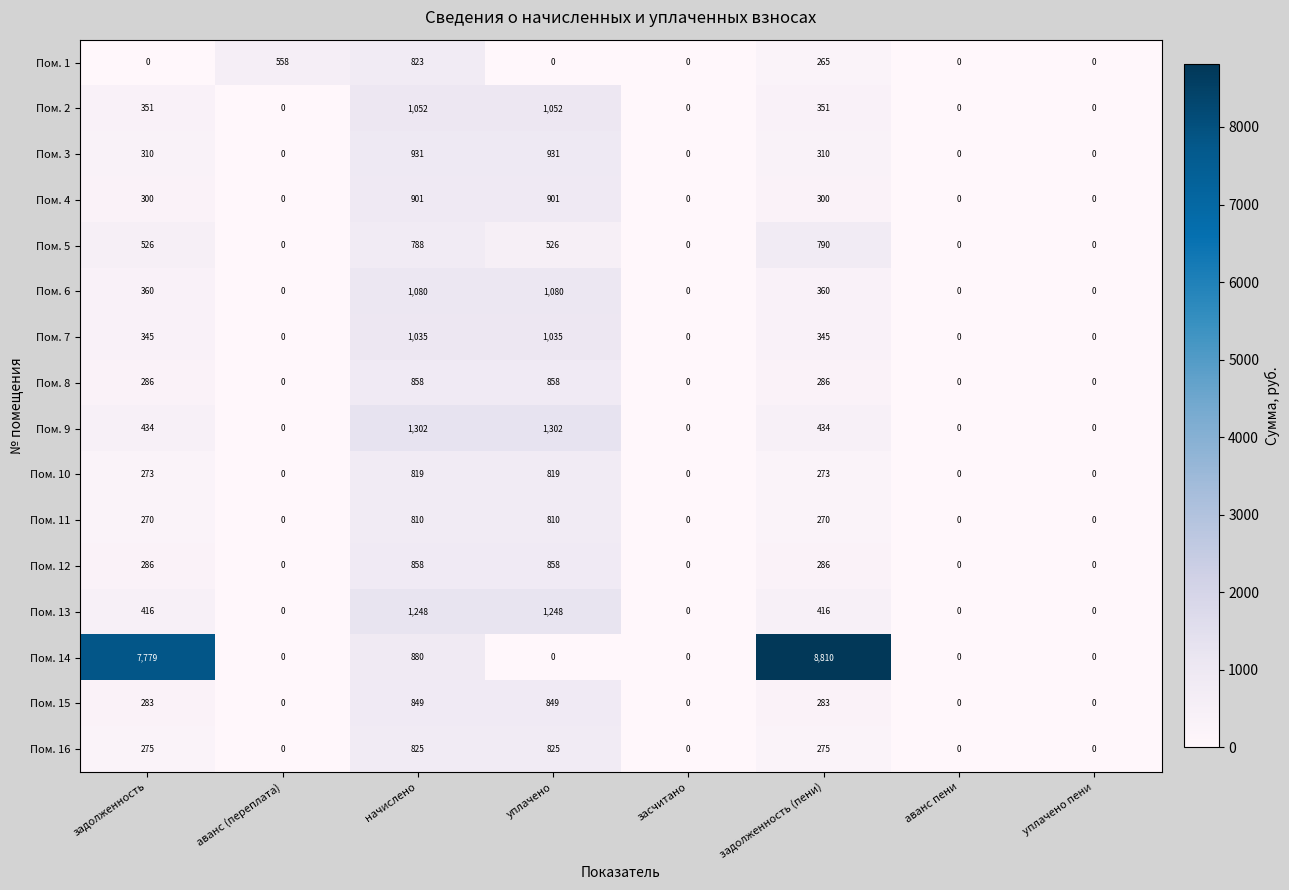

Which series has the widest spread of values?

Пом. 14